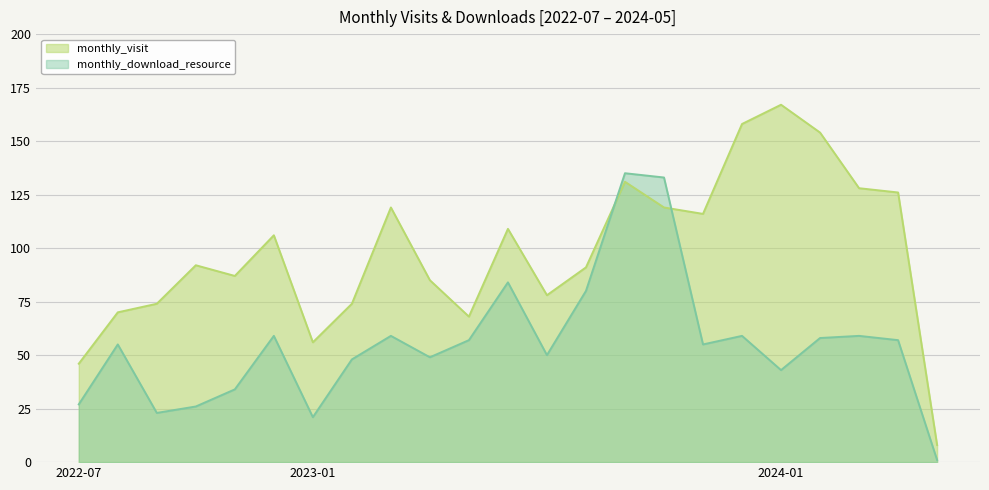

Rank the categories by monthly_visit value from lowest to highest.

2024-05, 2022-07, 2023-01, 2023-05, 2022-08, 2022-09, 2023-02, 2023-07, 2023-04, 2022-11, 2023-08, 2022-10, 2022-12, 2023-06, 2023-11, 2023-03, 2023-10, 2024-04, 2024-03, 2023-09, 2024-02, 2023-12, 2024-01